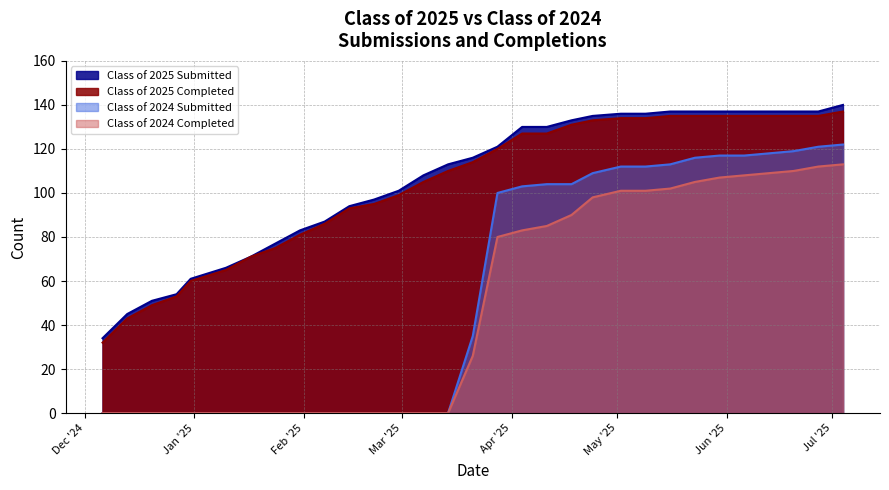

What is the difference between the Class of 2025 Submitted values at 12/13/2024 and 07/04/2025?

95